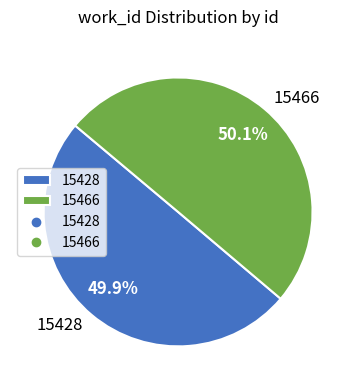

To the nearest percent, what is the combined percentage of 15428 and 15466?

100%